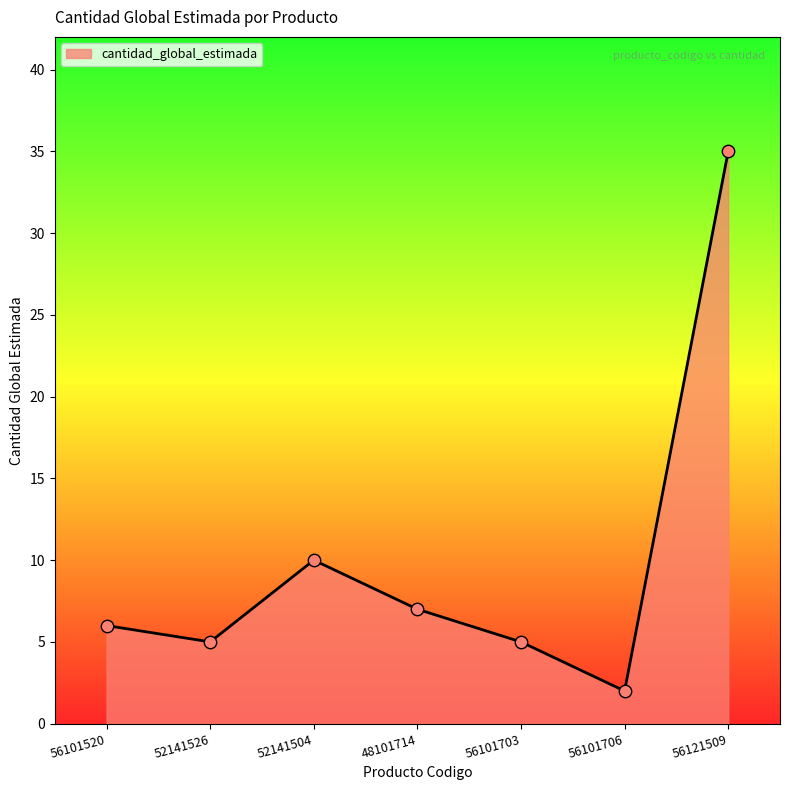

Which has a higher value, 56121509 or 56101703?

56121509